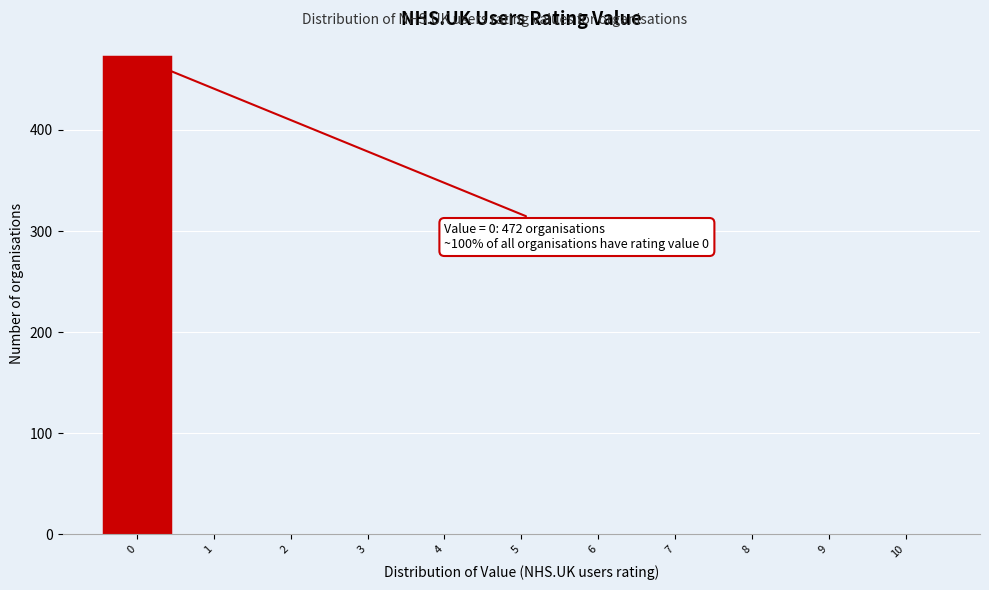

Which range on the x-axis has the tallest bar?

-0.5 to 0.5